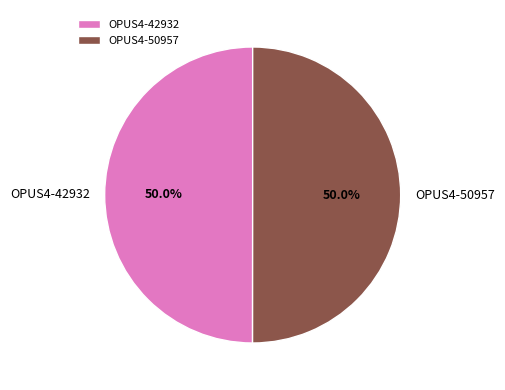

What percentage is the OPUS4-42932 slice, to the nearest percent?

50%